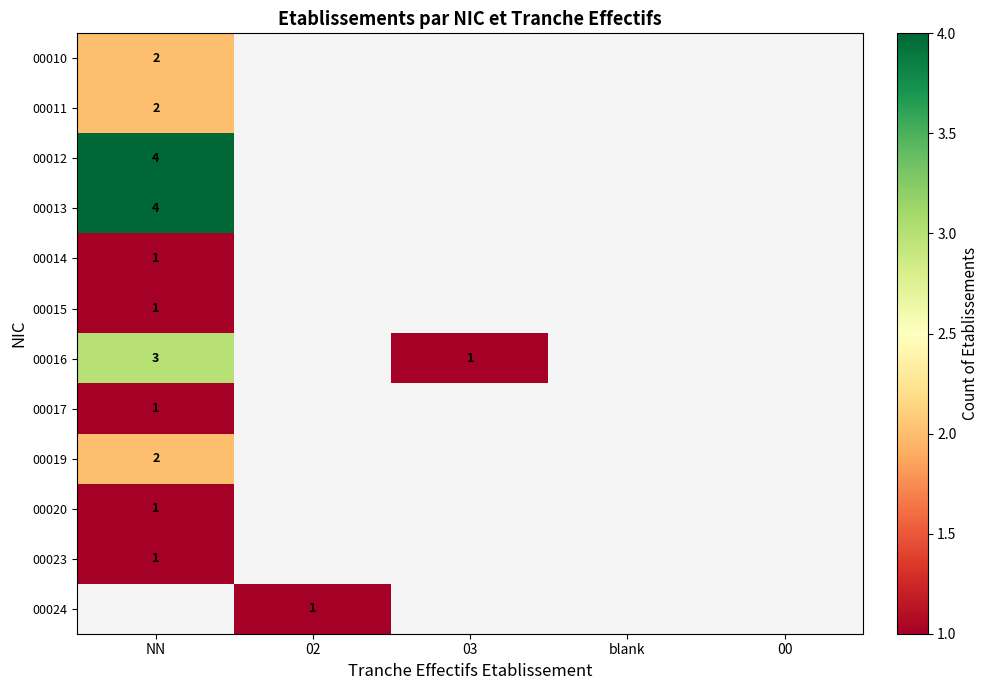

What is the lowest value of the 00010 series?

2.0